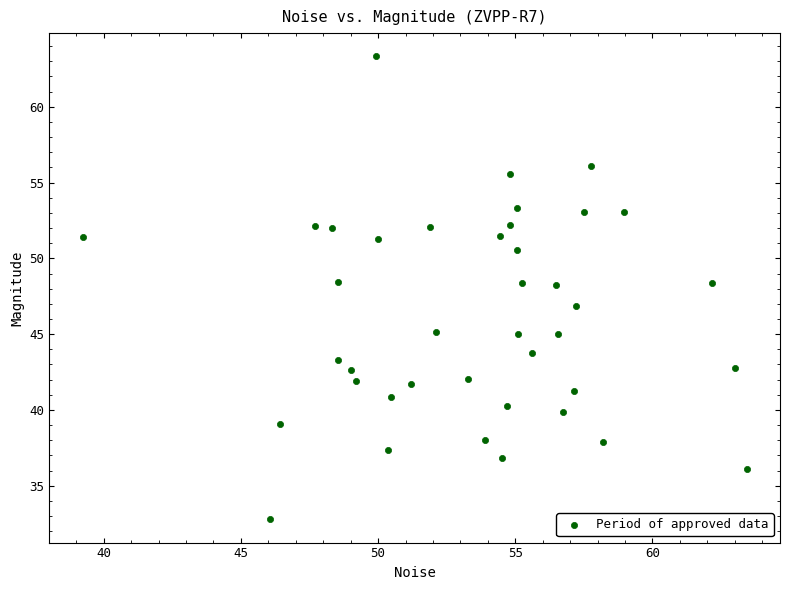

What is the range of Y values (max minus min)?

30.6